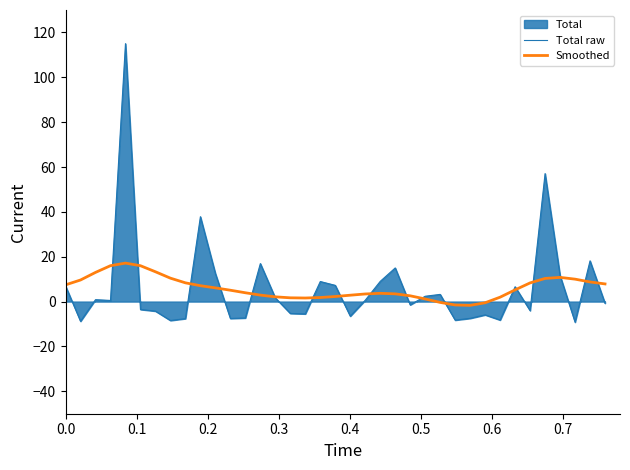

What is the smallest value displayed?

-9.2